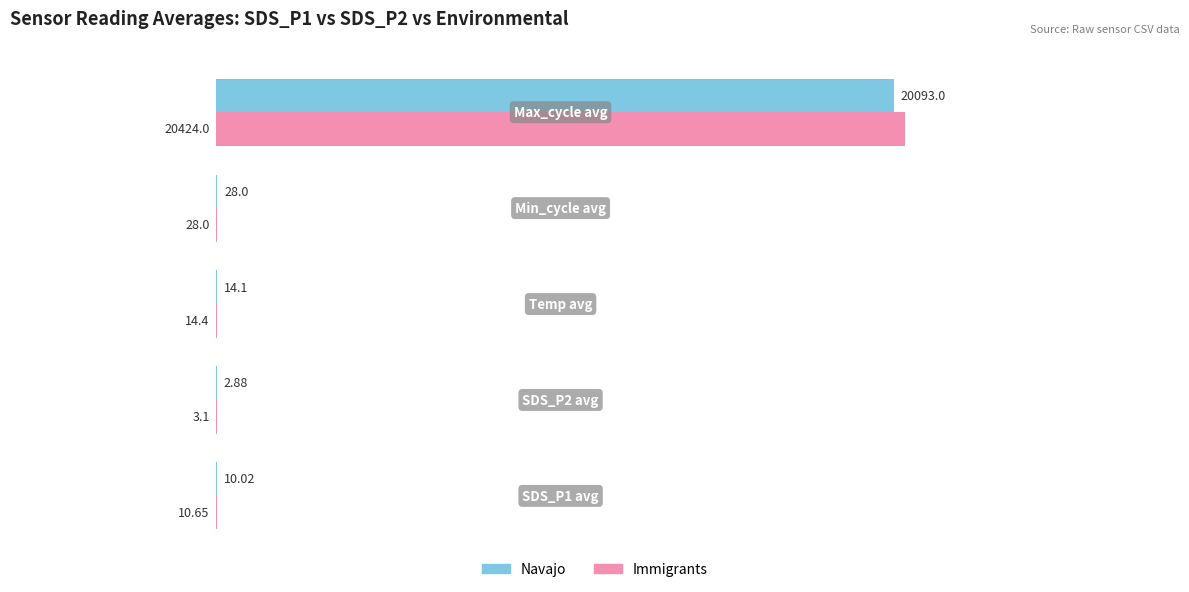

Which series has the largest total across all categories?

Immigrants